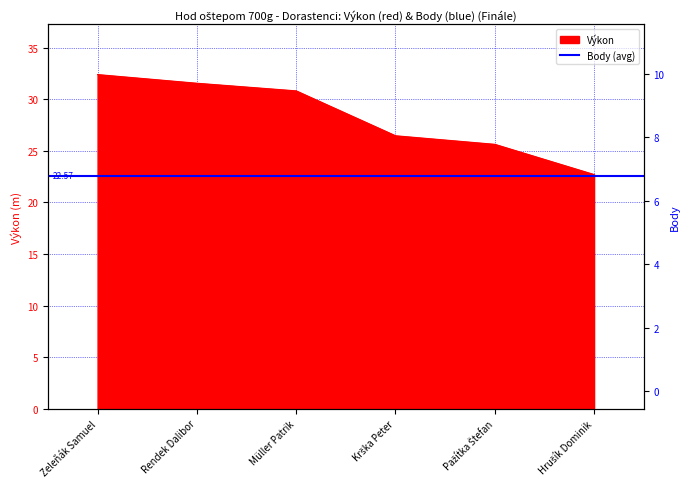

What is the smallest value displayed?

22.7